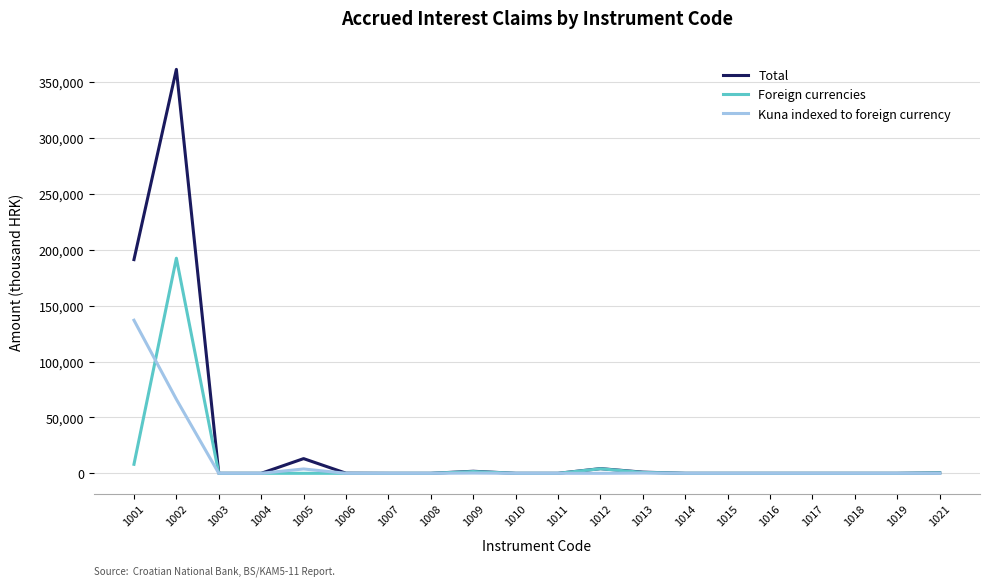

At which category is the sum across all series the highest?

1002